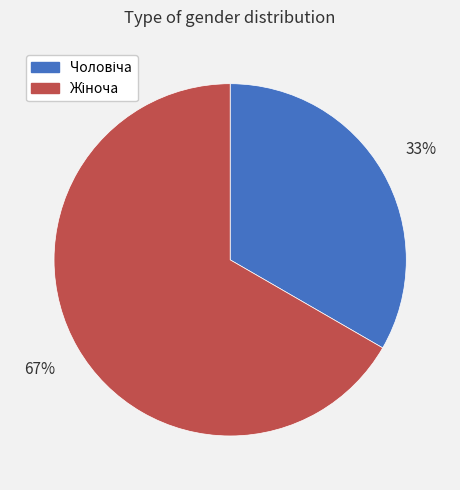

Does any single category account for the majority?

Yes